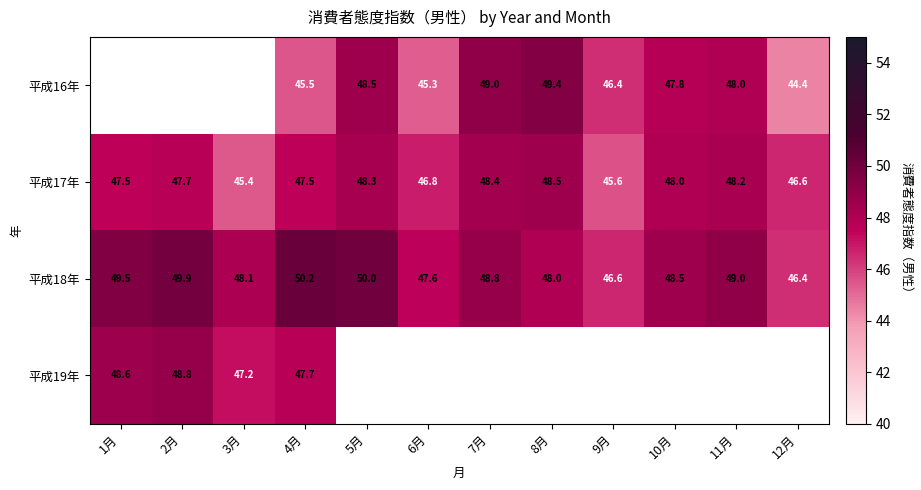

What is the greatest value displayed?

50.2